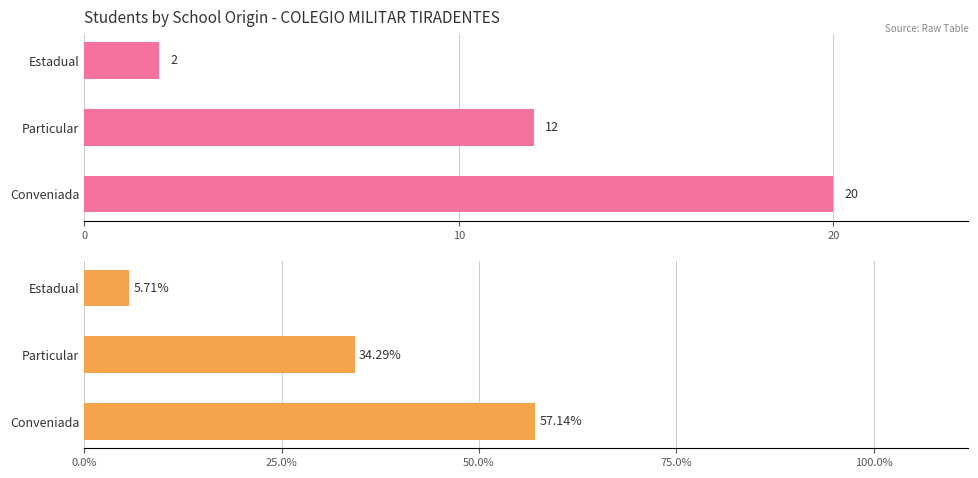

What is the sum of all Count values?

34.0